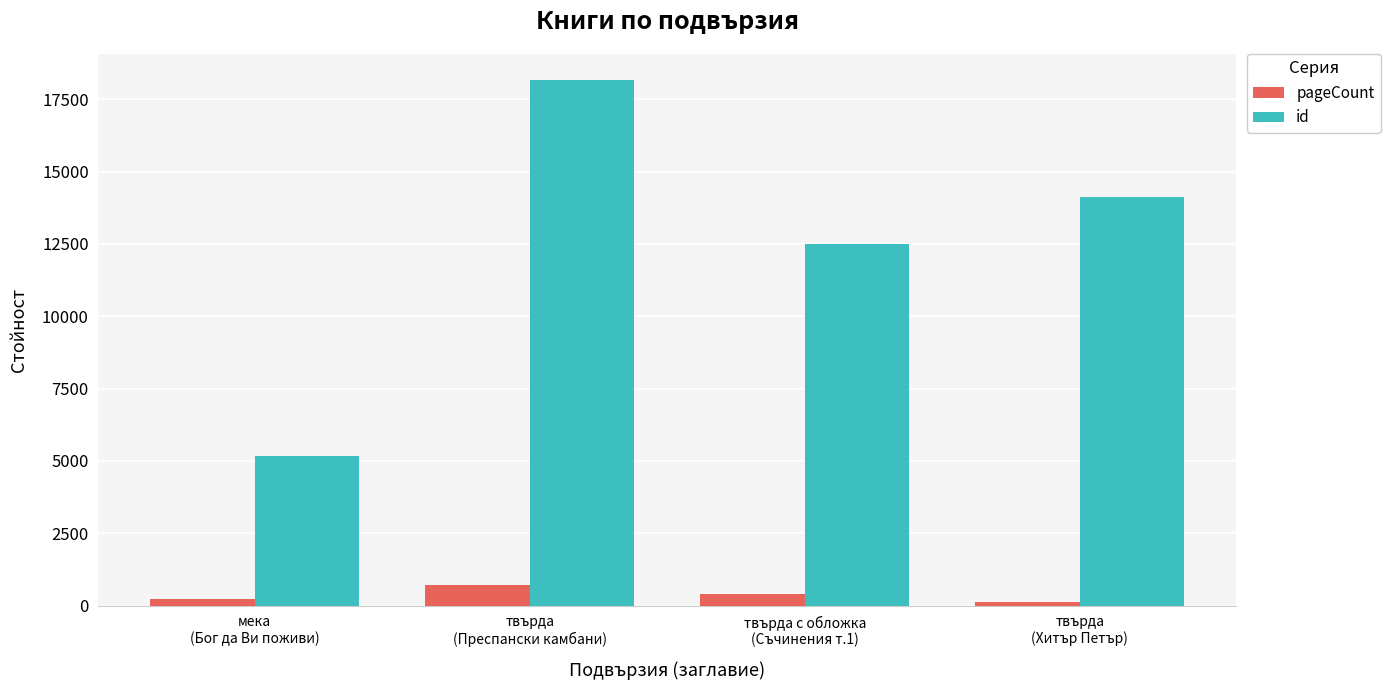

True or false: id has a value of 4348 at твърда
(Хитър Петър).

False